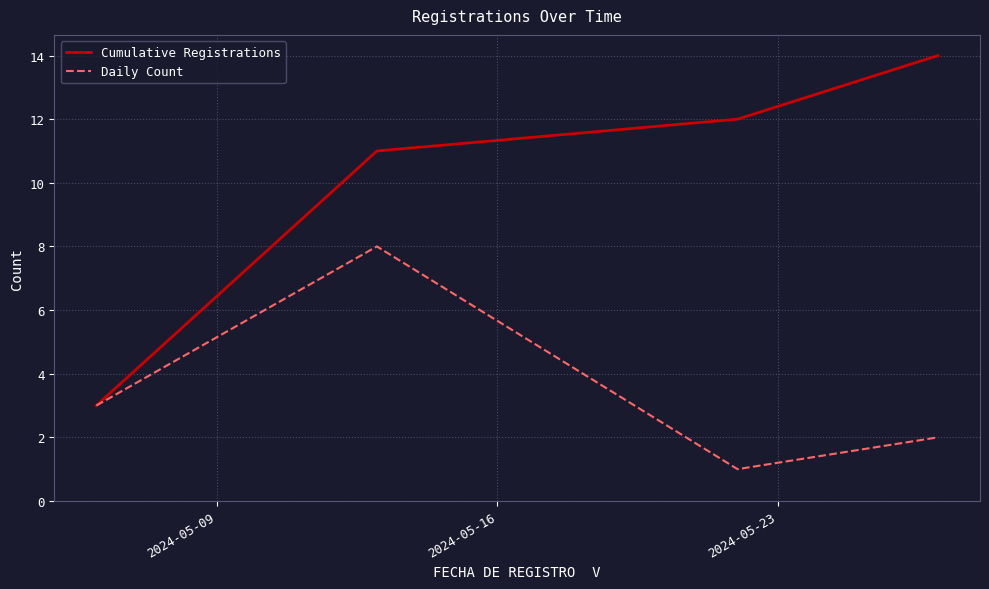

True or false: Cumulative Registrations has more than 1 interior local peaks.

False